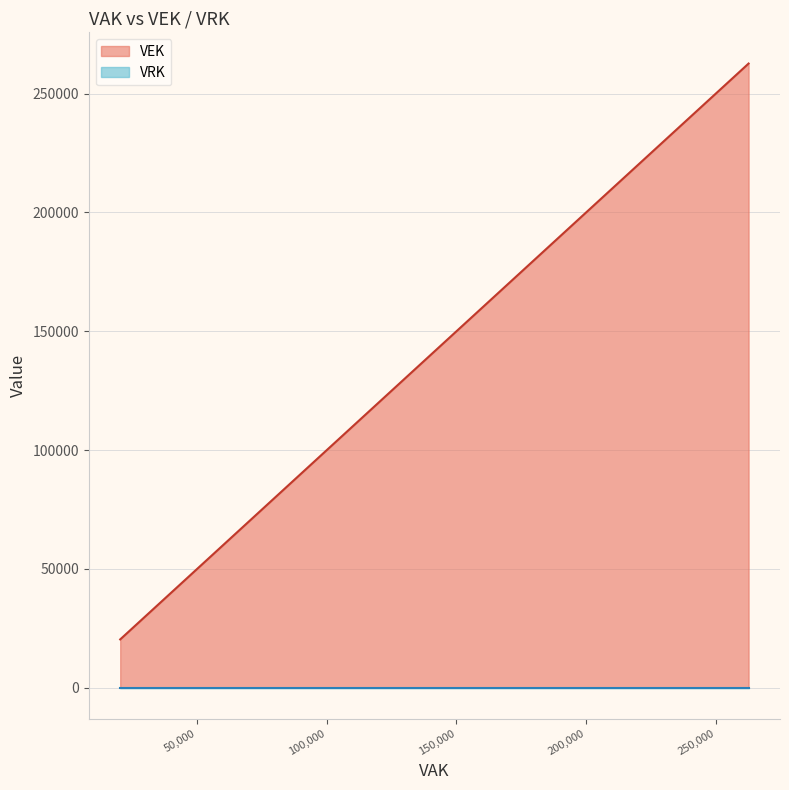

Between 25118 and 23816, which is larger?

25118